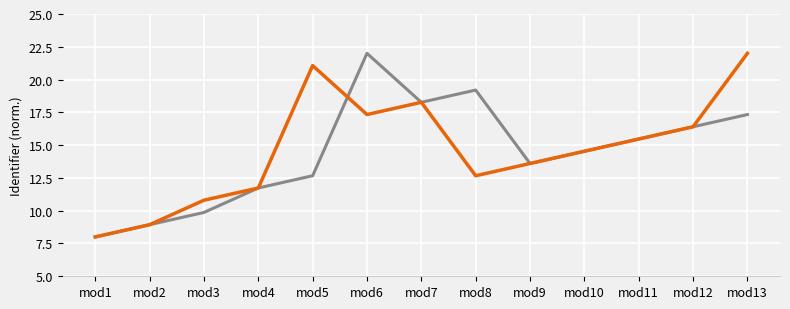

What is the spread (max minus min) of values at mod13?

4.7